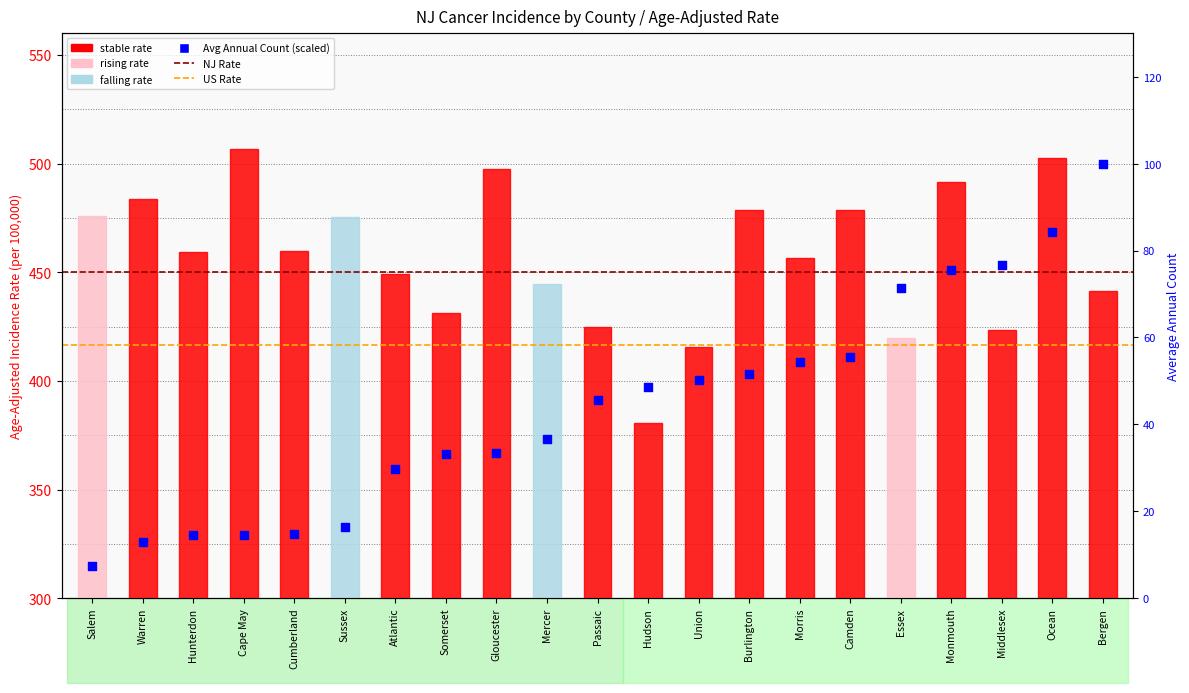

Which series has the largest Y range (max minus min)?

Age-Adjusted Incidence Rate